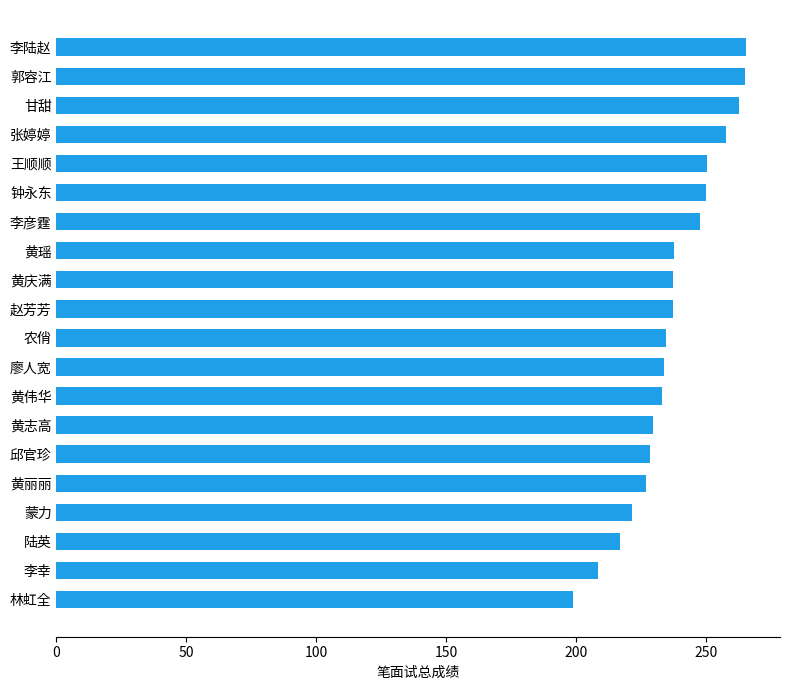

How many data points are less than 237?

10